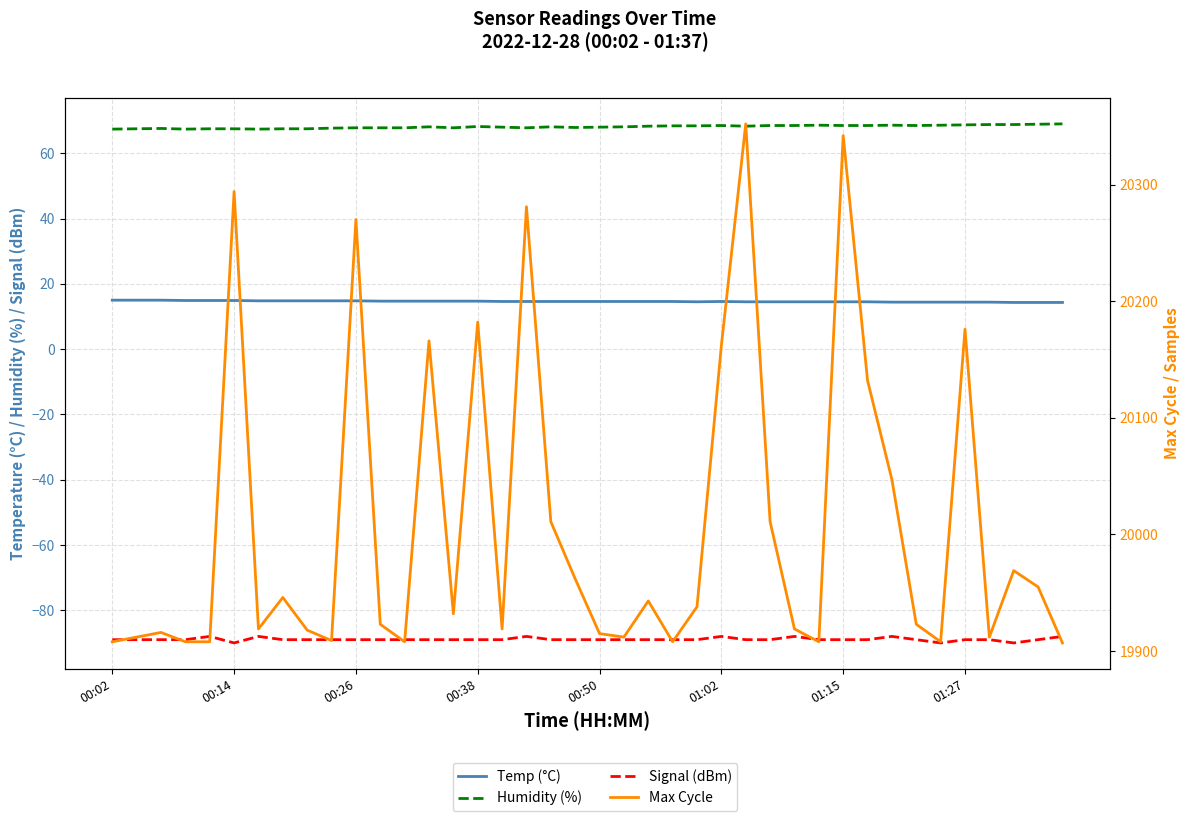

Which series has the largest range (max minus min)?

Max Cycle